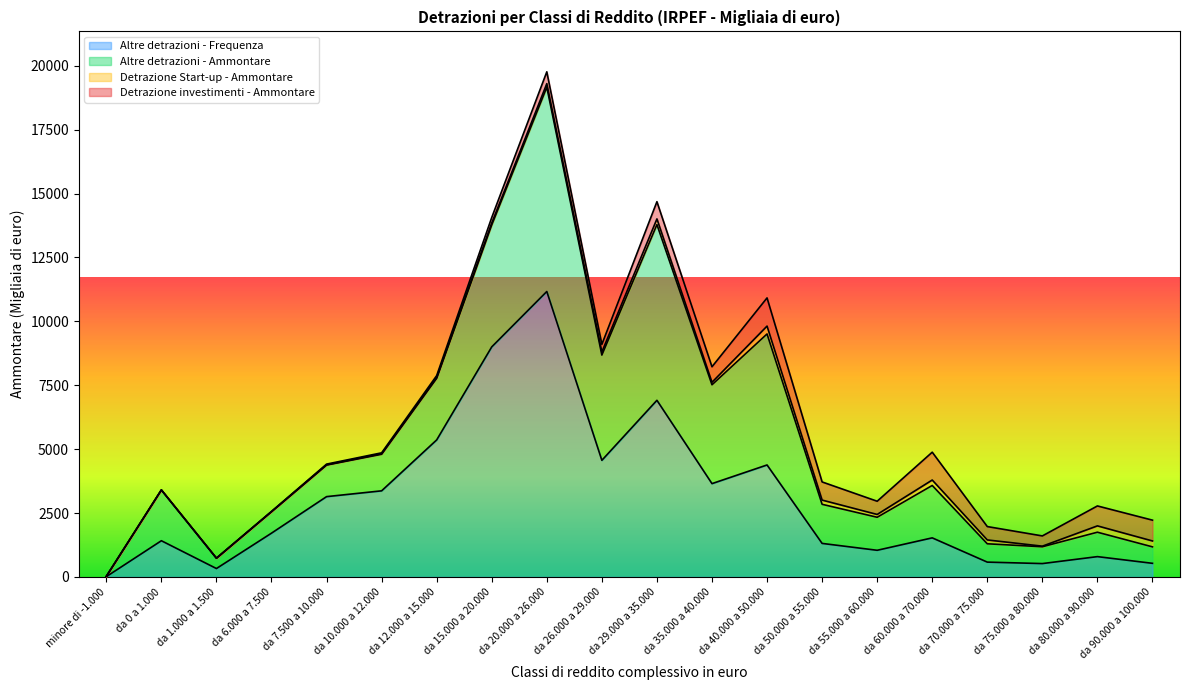

Which label corresponds to the largest value in the chart?

da 20.000 a 26.000